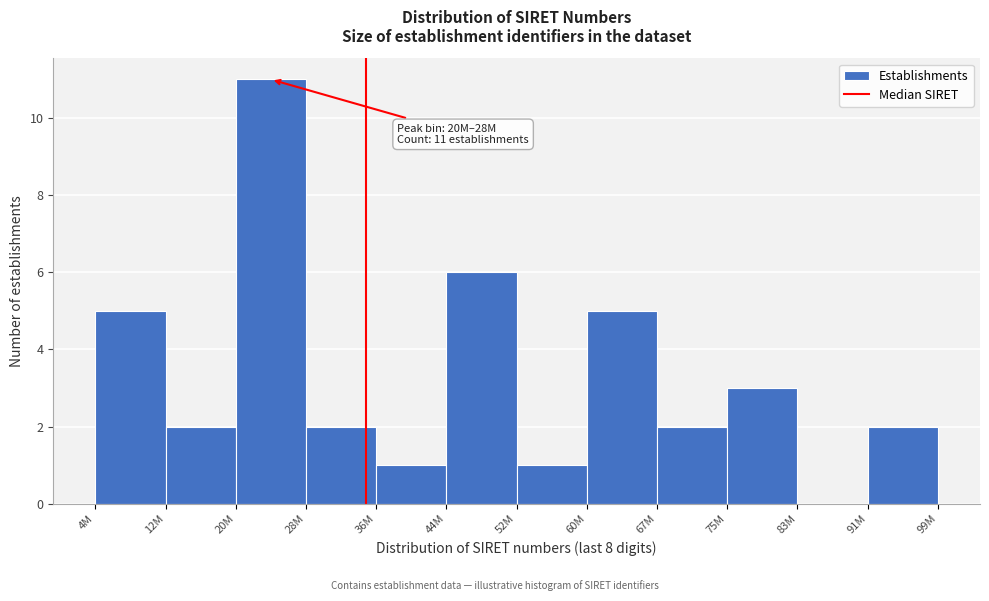

Reading left to right, transcribe all the data shown in this chart.

4M=5	12M=2	20M=11	28M=2	36M=1	44M=6	52M=1	60M=5	67M=2	75M=3	83M=0	91M=2